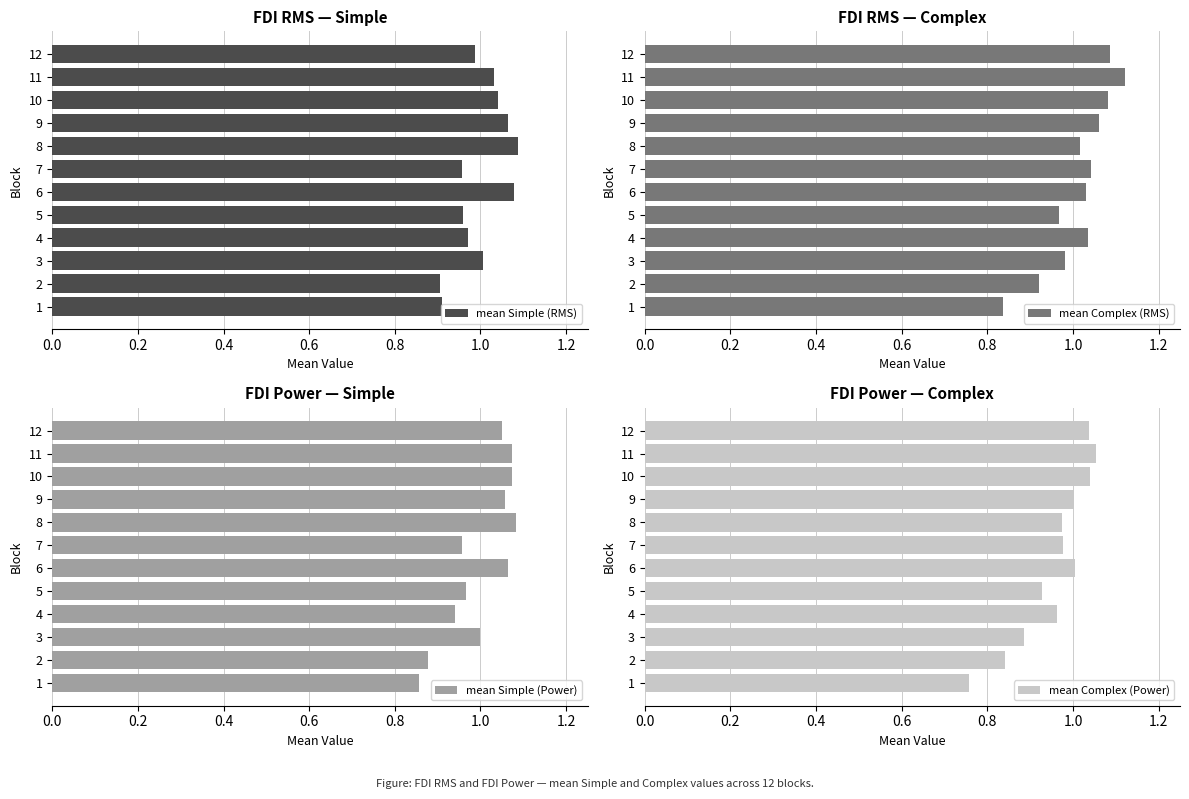

How many bars are there in each group?

4